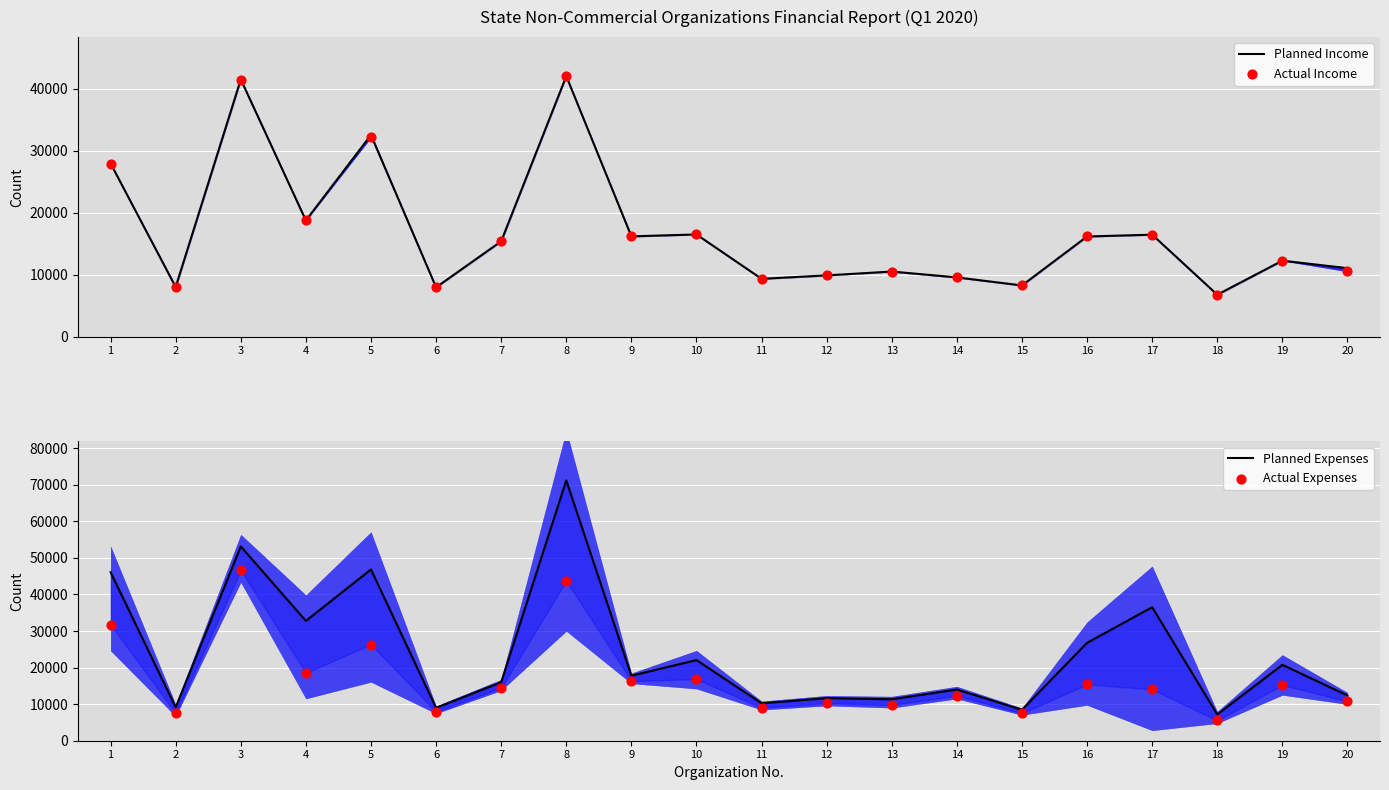

Which series contains the highest Y value?

Planned Expenses